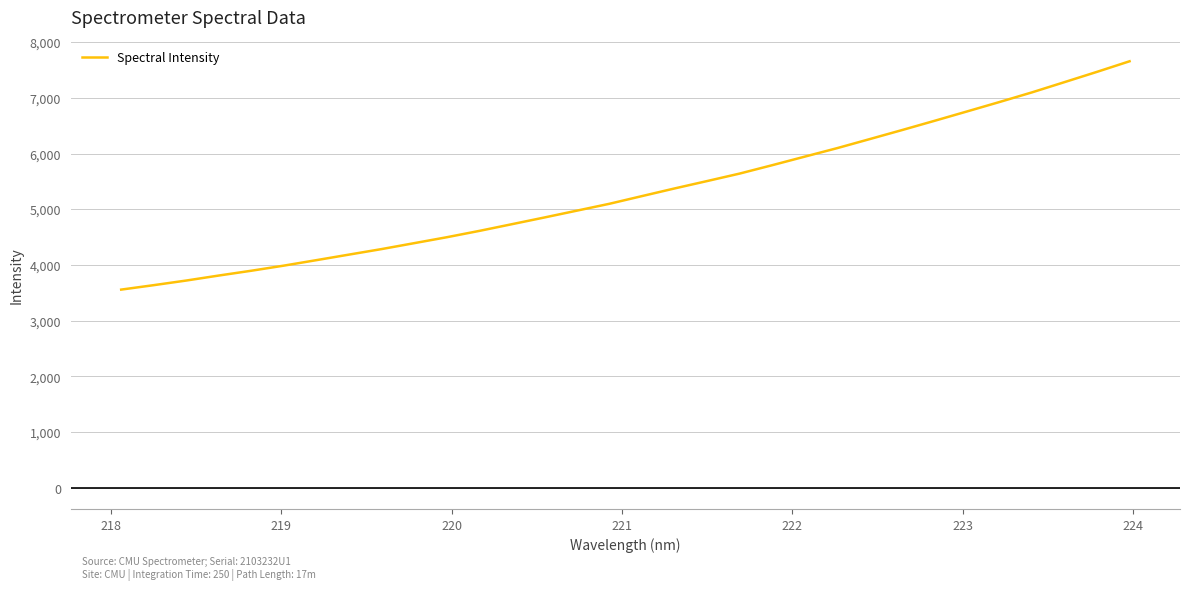

What is the greatest value displayed?

7656.2